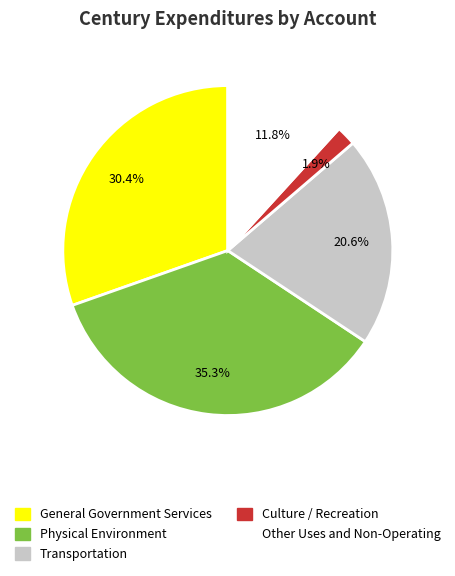

Does Other Uses and Non-Operating represent more than half of the total?

No